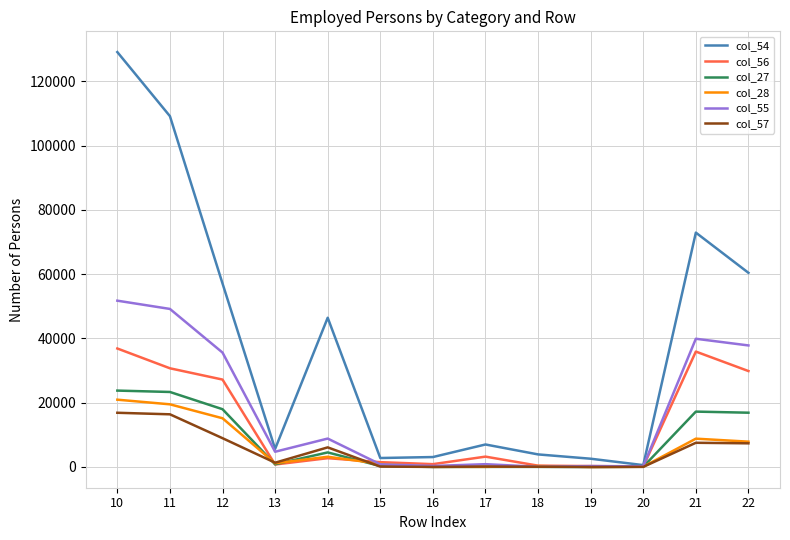

In col_57, how many points are higher than both neighbors (excluding endpoints)?

3